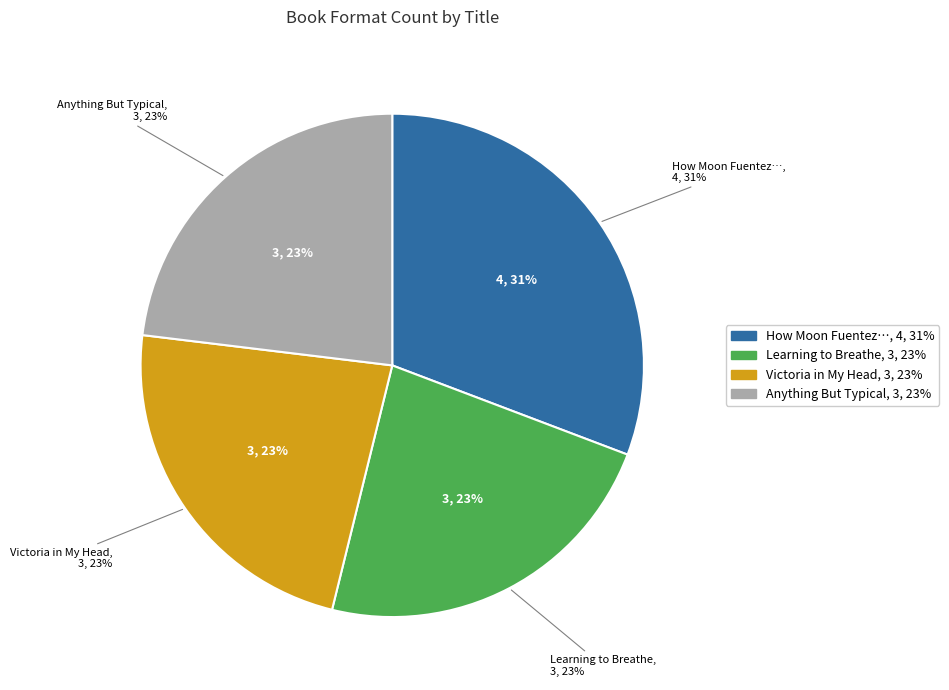

How many slices are in this pie chart?

4